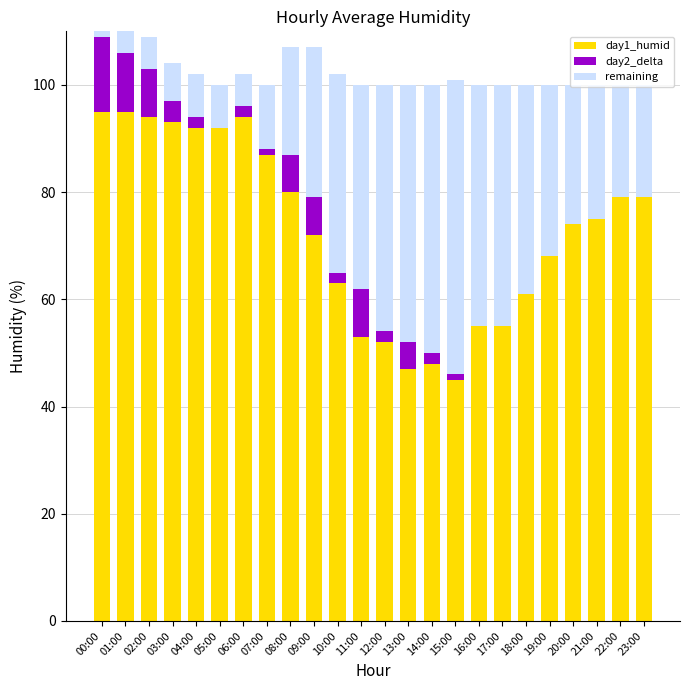

Where is remaining nearest to the value 30?

09:00